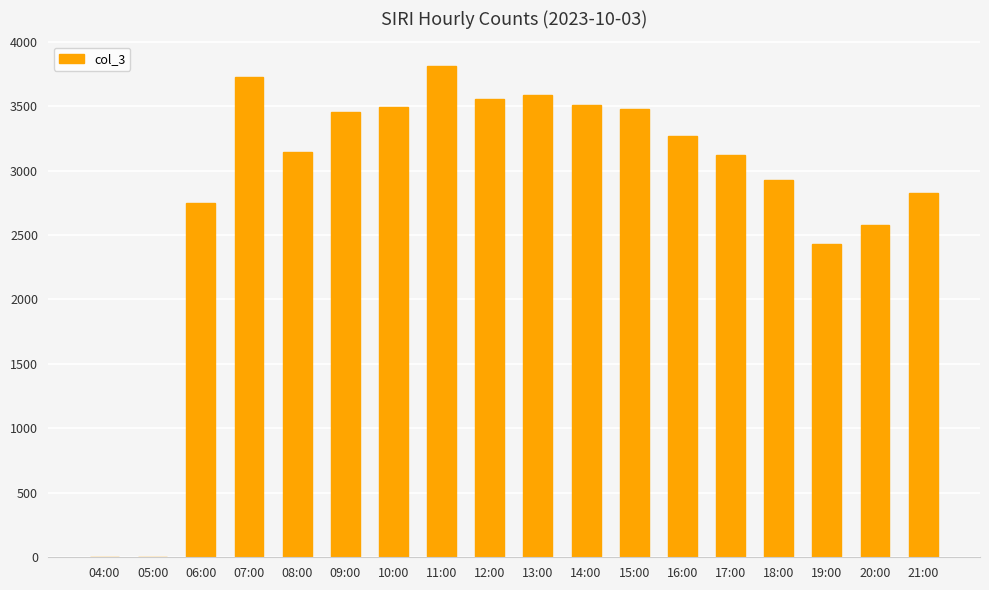

What is the sum of the values at 17:00 and 04:00?

3124